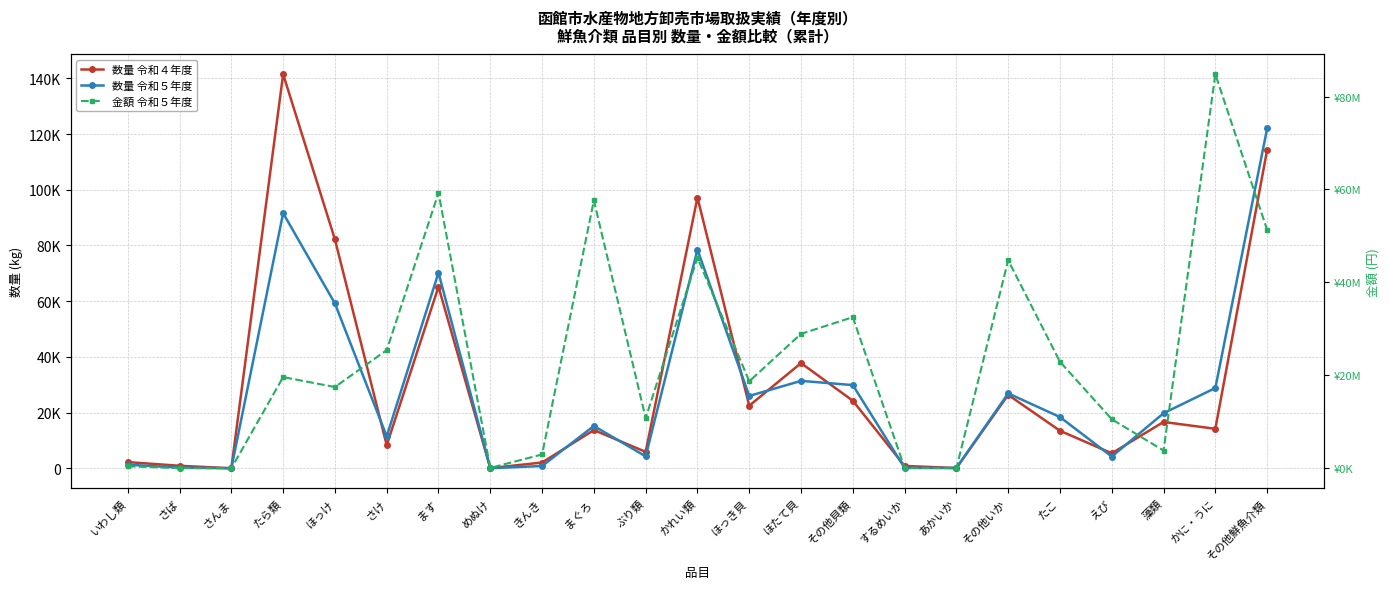

Between ほっけ and たら類, which is larger?

たら類